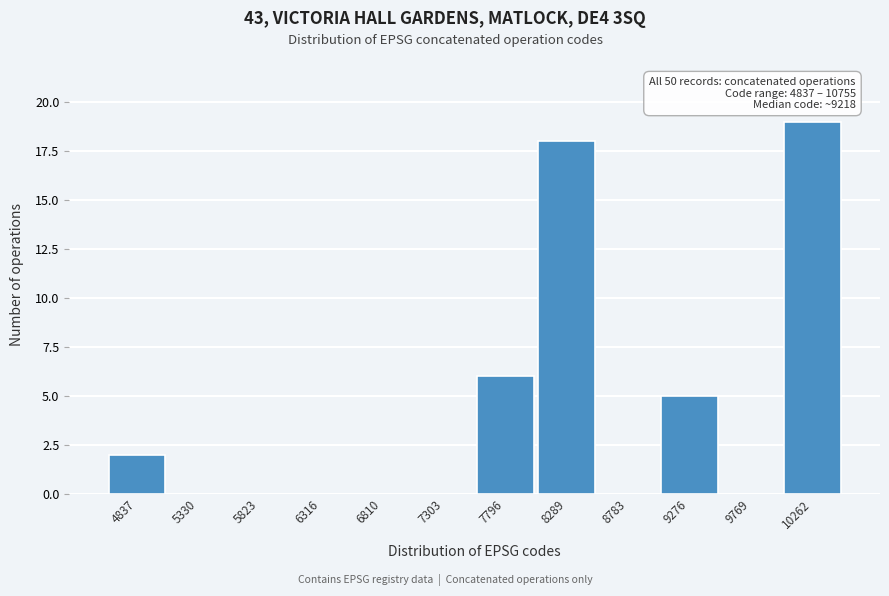

Reading left to right, transcribe all the data shown in this chart.

4837=2	5330=0	5823=0	6316=0	6810=0	7303=0	7796=6	8289=18	8783=0	9276=5	9769=0	10262=19